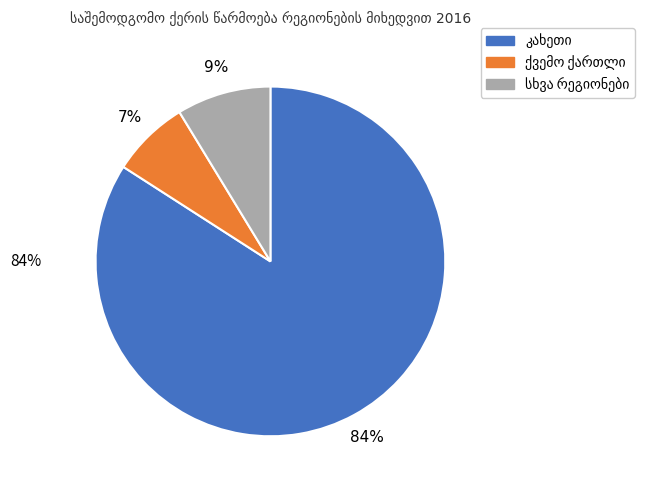

Is there a majority slice in this chart?

Yes